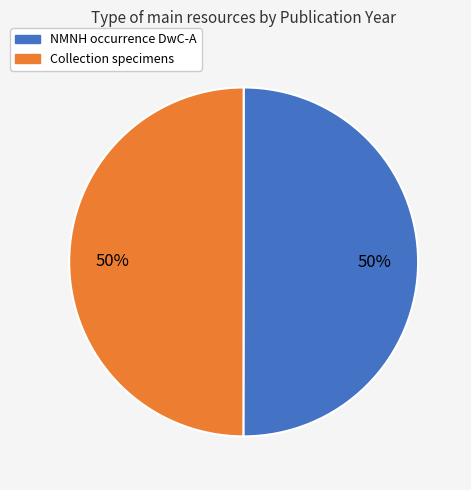

What percentage is the Collection specimens slice, to the nearest percent?

50%